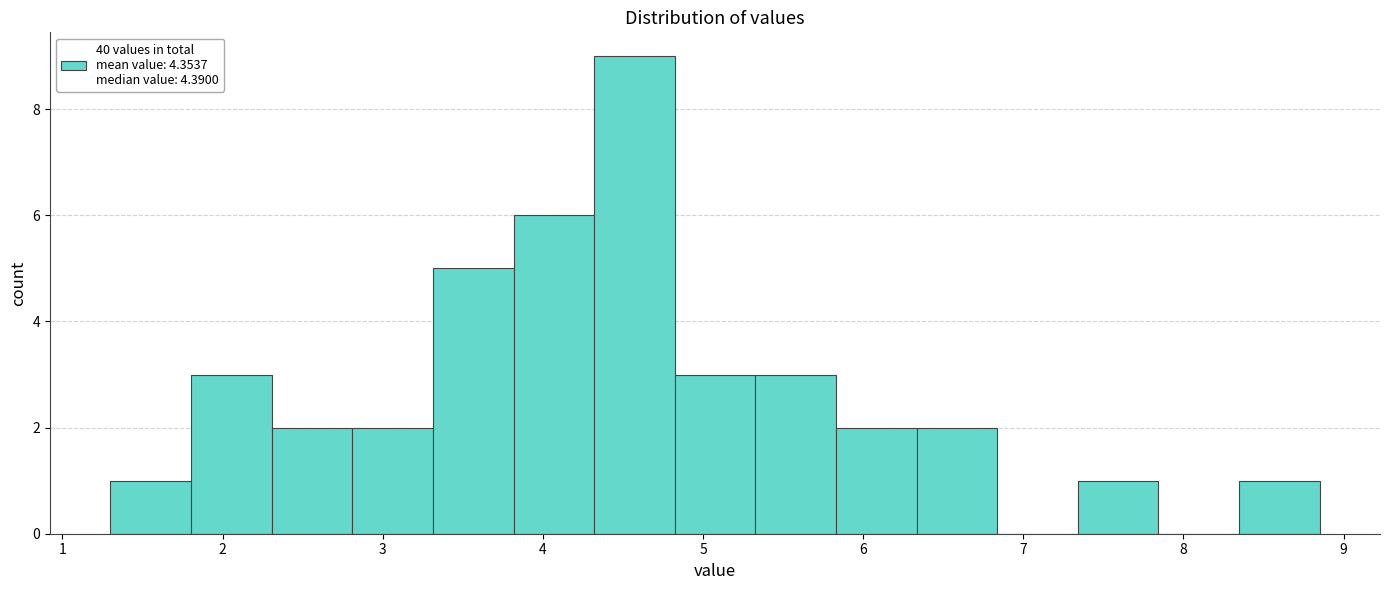

Reading left to right, list every bar in this chart as the range it spans on the x-axis followed by its height. Neither the bar edges nor the heights are printed on the chart, so give them approximately, as read against the axes.

1.3 to 1.8: 1
1.8 to 2.3: 3
2.3 to 2.8: 2
2.8 to 3.3: 2
3.3 to 3.8: 5
3.8 to 4.3: 6
4.3 to 4.8: 9
4.8 to 5.3: 3
5.3 to 5.8: 3
5.8 to 6.3: 2
6.3 to 6.8: 2
6.8 to 7.3: 0
7.3 to 7.8: 1
7.8 to 8.3: 0
8.3 to 8.9: 1